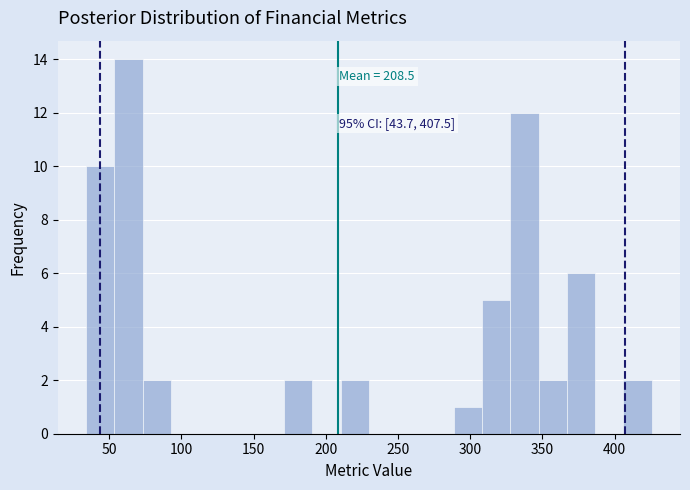

Around what value on the x-axis is the tallest bar? Give the approximate position of its centre, as read against the axis.

65